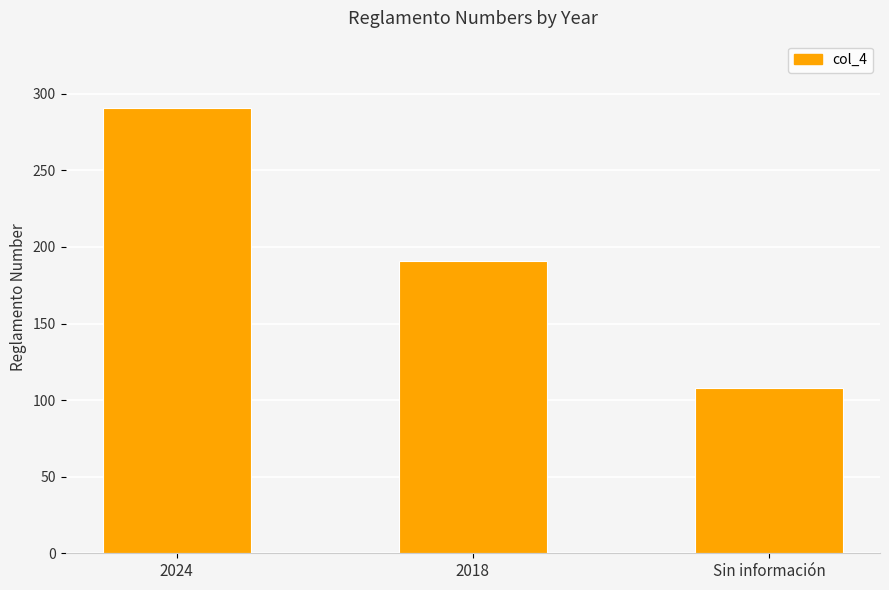

What is the greatest value displayed?

291